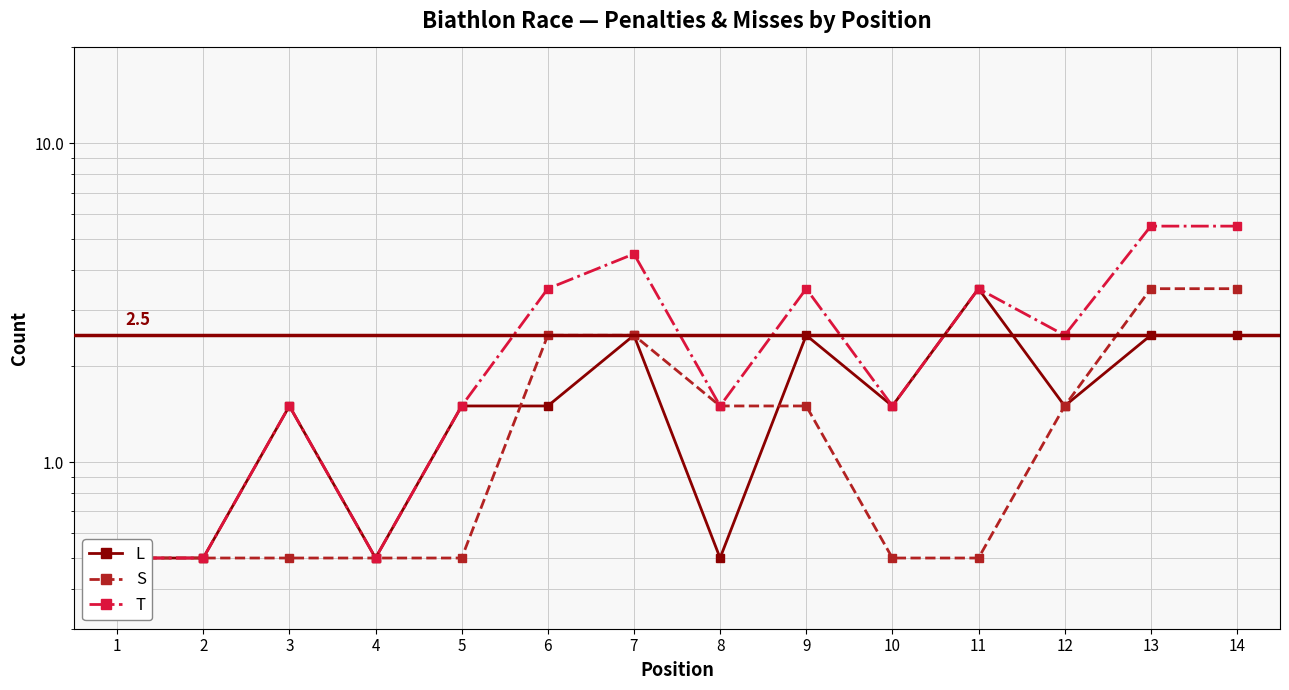

What is the value of the S point at the 11th from the left?

0.5